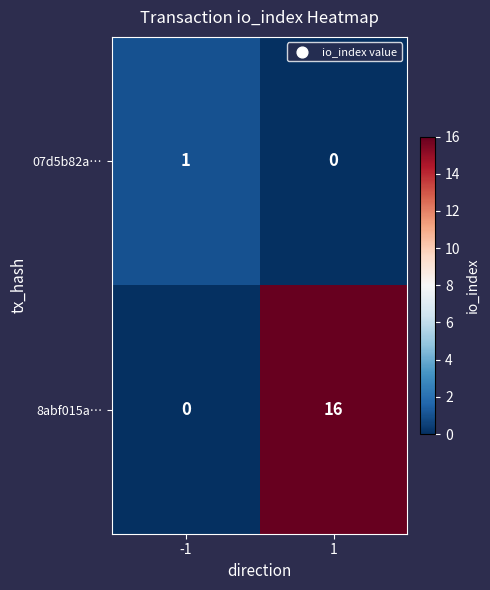

What is the difference between the 8abf015a… values at -1 and 1?

16